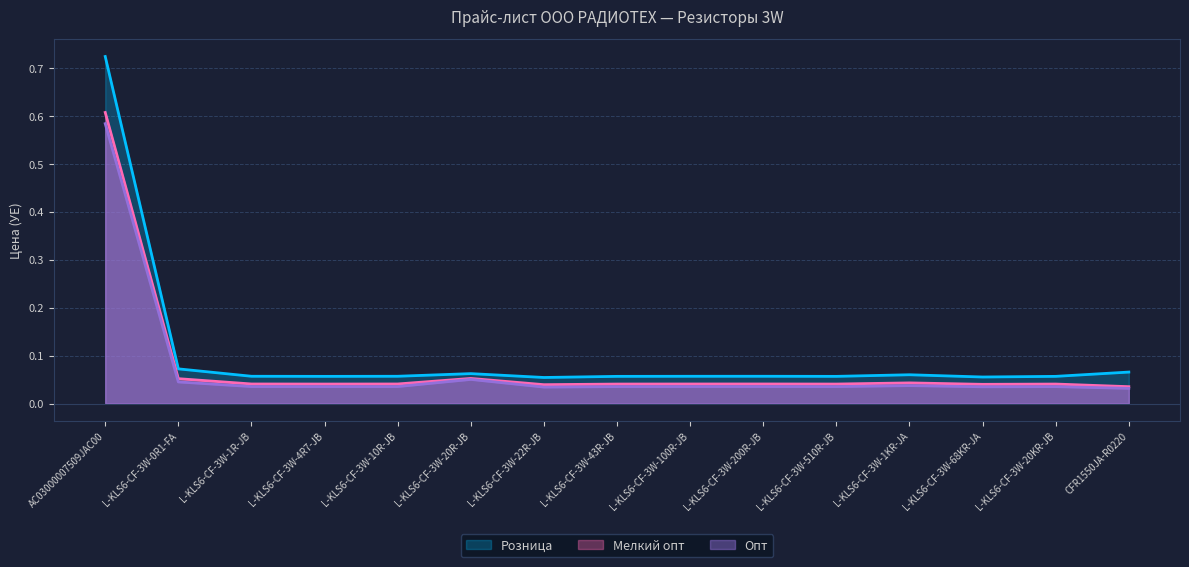

The value of Розница at L-KLS6-CF-3W-10R-JB is 0.1. True or false?

True